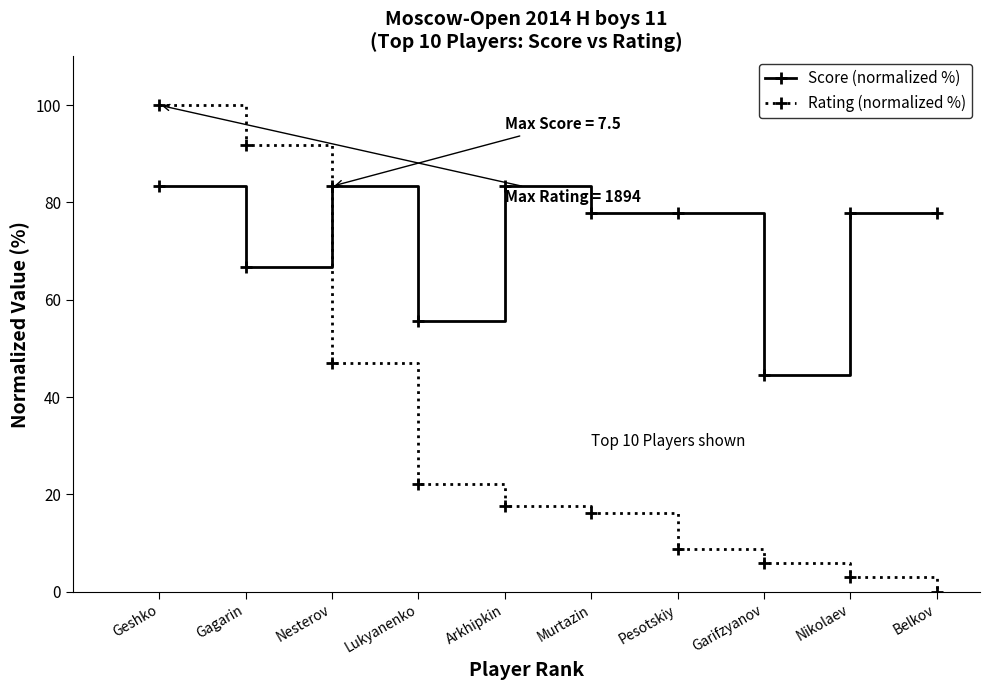

What is the total value across all series at Gagarin?

158.6